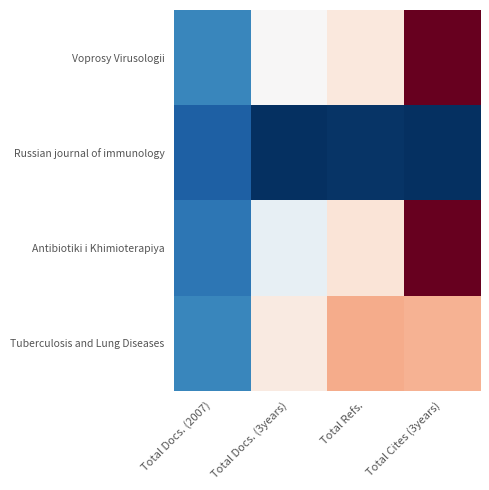

What is the spread (max minus min) of values at Total Docs. (3years)?

167